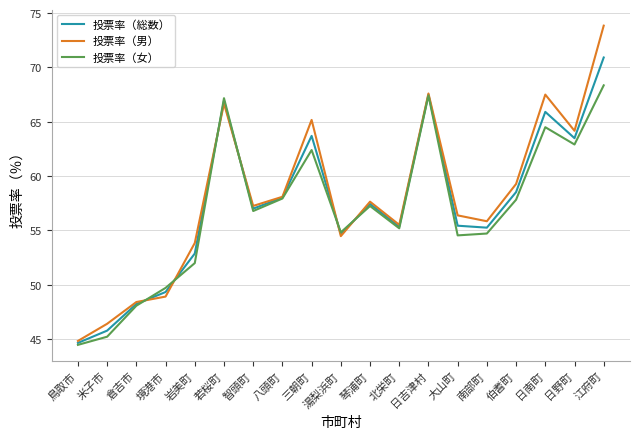

True or false: 投票率（男） and 投票率（総数） intersect in this chart.

True